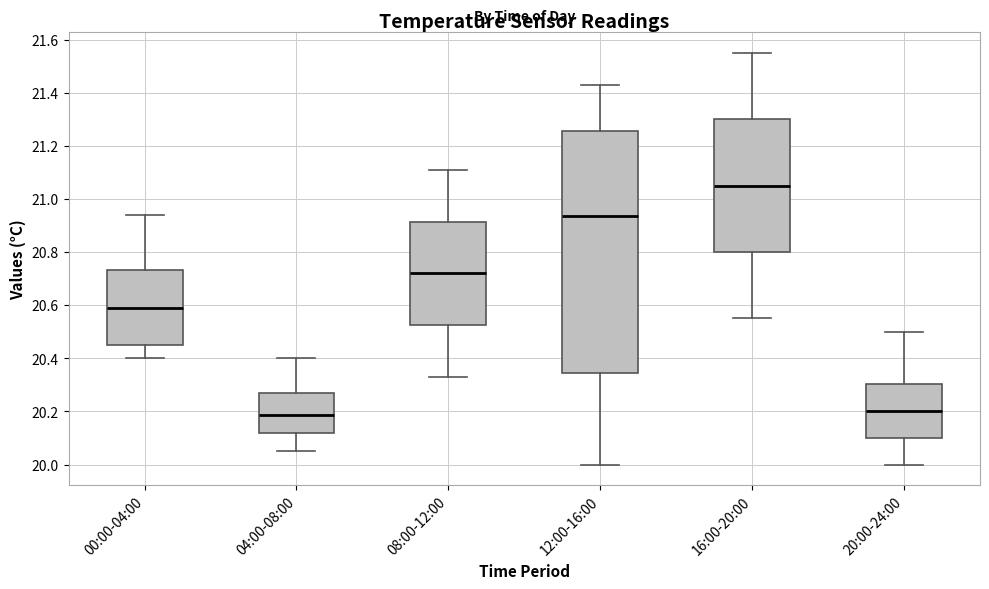

Reading left to right, transcribe this box plot: for each box, give where its median line is, the range the box spans, and where its two whiskers end, as read against the y-axis. The values are not printed on the chart, so give them approximately, as read against the axis.

00:00-04:00: median 20.60, box 20.46 to 20.74, whiskers 20.40 to 20.94
04:00-08:00: median 20.18, box 20.12 to 20.28, whiskers 20.06 to 20.40
08:00-12:00: median 20.72, box 20.52 to 20.92, whiskers 20.34 to 21.12
12:00-16:00: median 20.94, box 20.34 to 21.26, whiskers 20.00 to 21.44
16:00-20:00: median 21.06, box 20.80 to 21.30, whiskers 20.56 to 21.56
20:00-24:00: median 20.20, box 20.10 to 20.30, whiskers 20.00 to 20.50